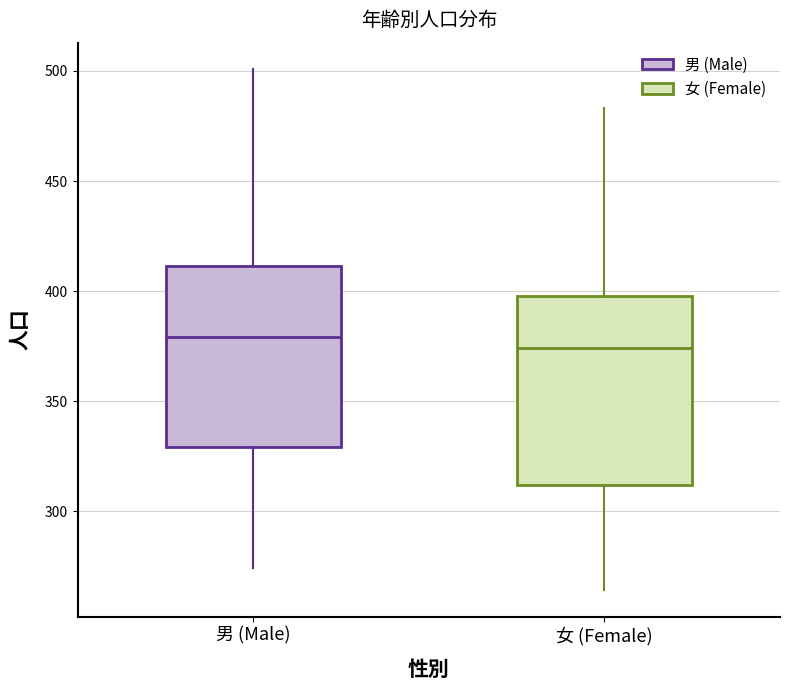

Which box's median line is the highest?

男 (Male)